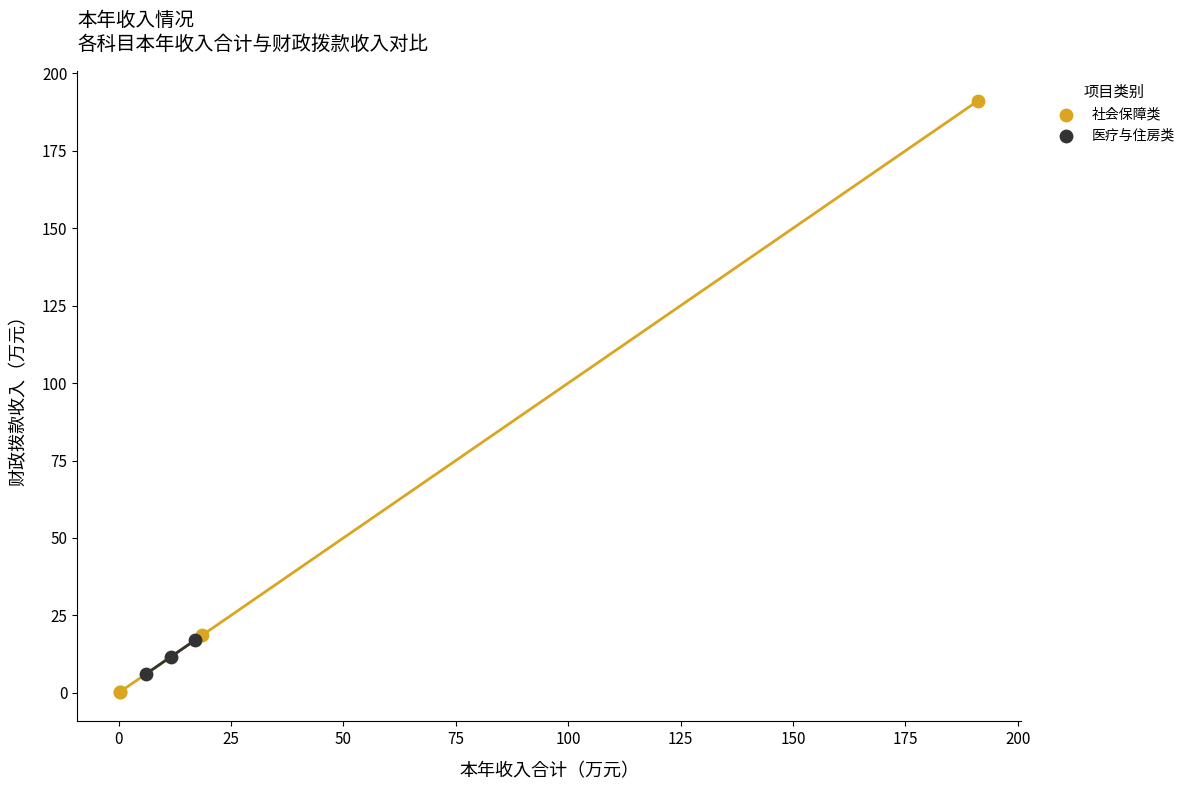

Which series has the widest spread of Y values?

社会保障类